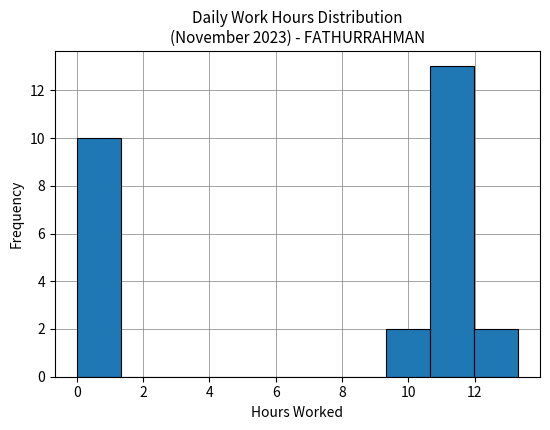

Over which range of the x-axis is the bar tallest?

10.6 to 12.0